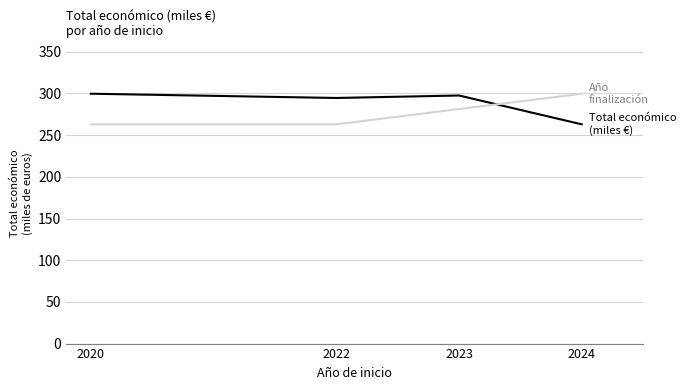

What is the greatest value displayed?

299.7